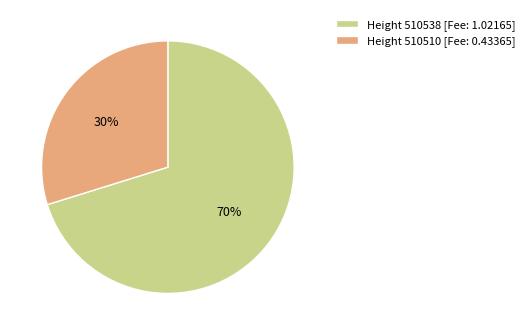

Between Height 510510 [Fee: 0.43365] and Height 510538 [Fee: 1.02165], which is larger?

Height 510538 [Fee: 1.02165]